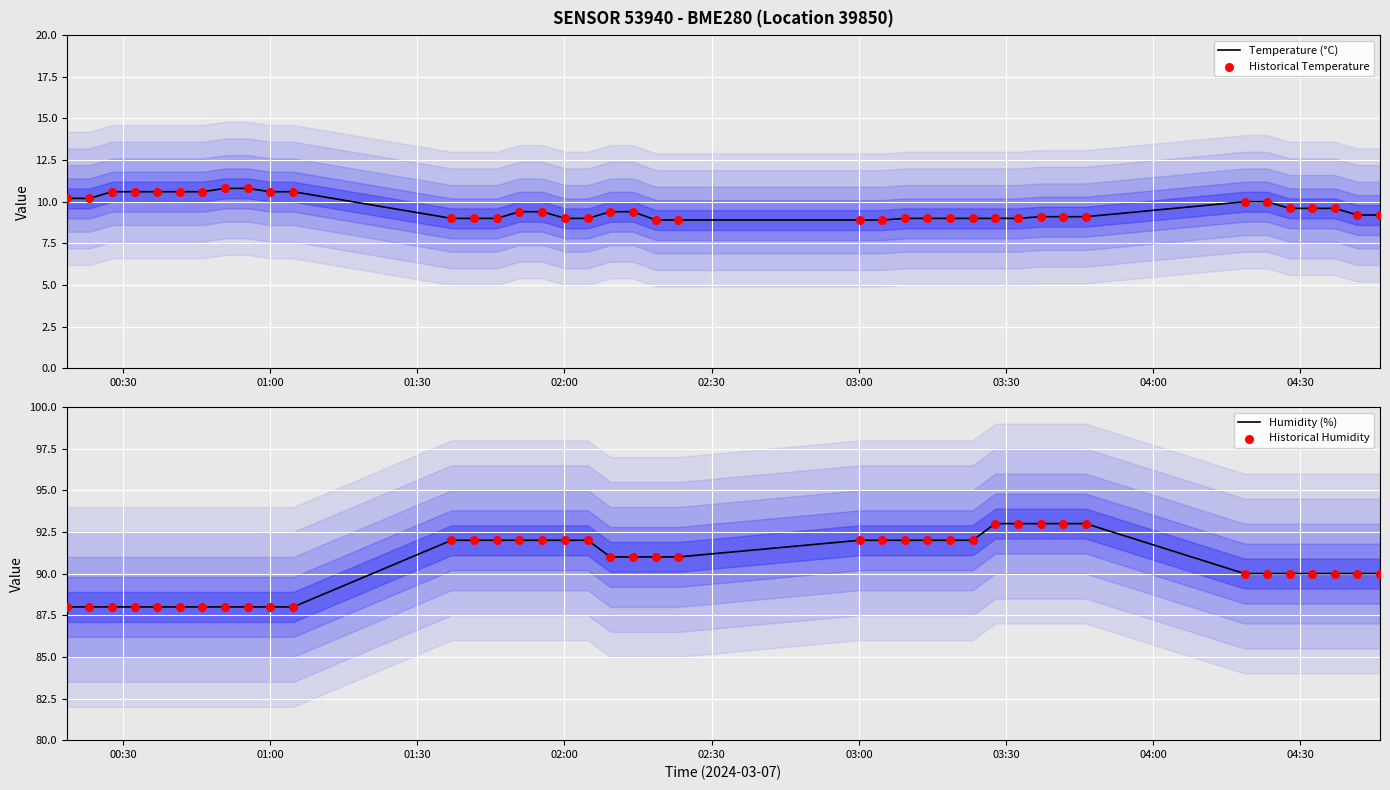

Which series reaches the maximum Y coordinate?

Humidity (%)